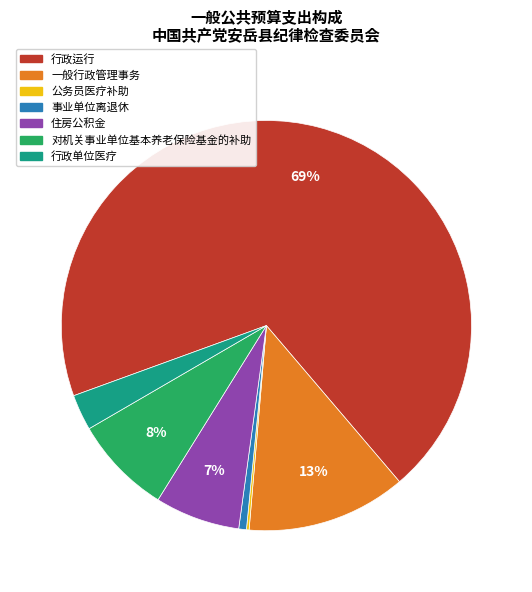

To the nearest percent, what is the difference between the 行政单位医疗 and 对机关事业单位基本养老保险基金的补助 slice percentages?

5%